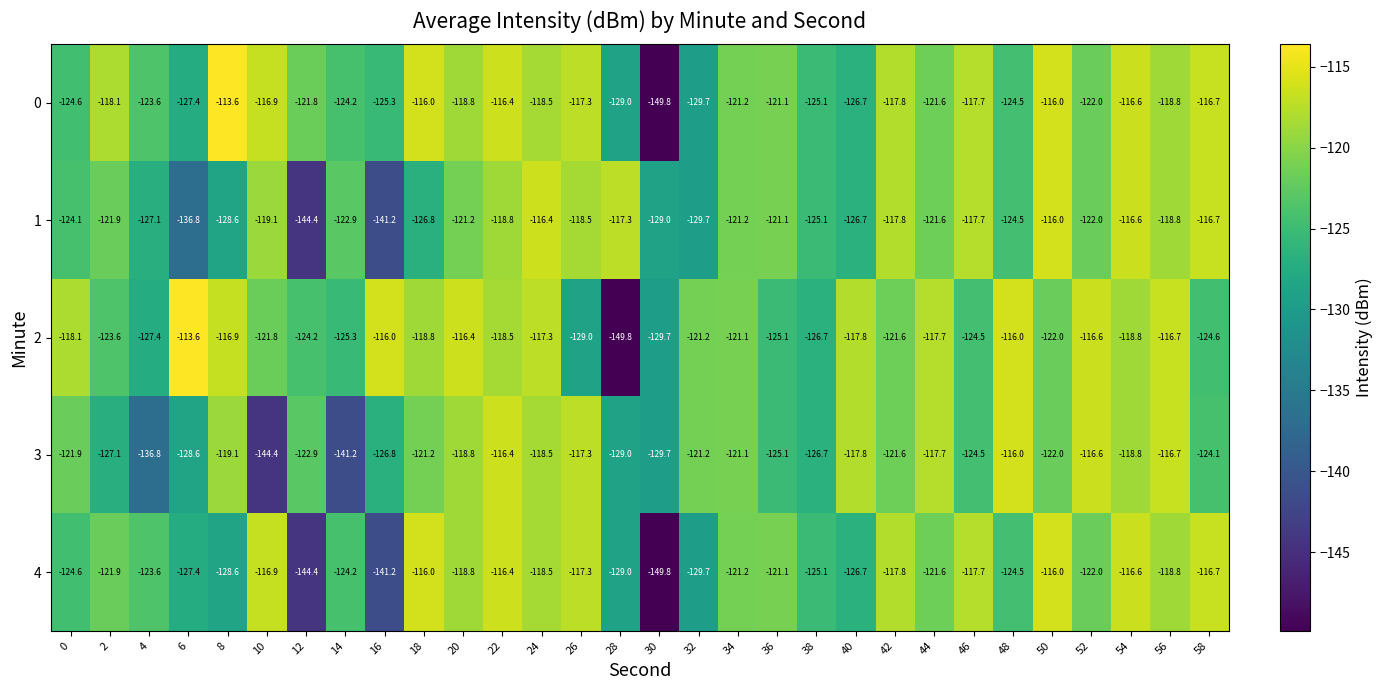

What is the sum of the 3 values at 14 and 6?

-269.8